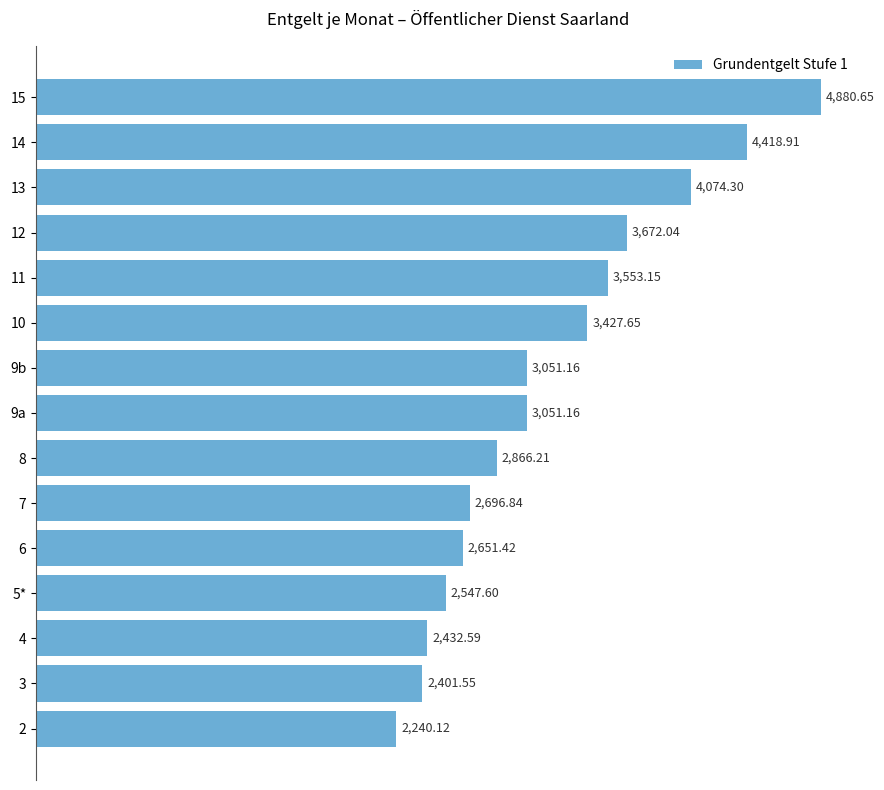

What is the change in value from 10 to 8?

-561.4